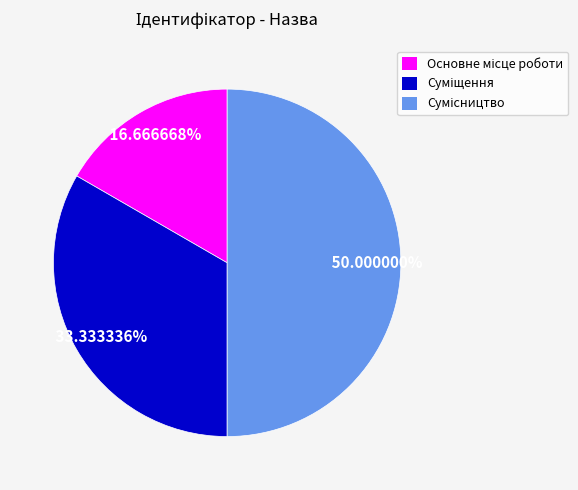

To the nearest percent, what portion does Сумісництво represent?

50%